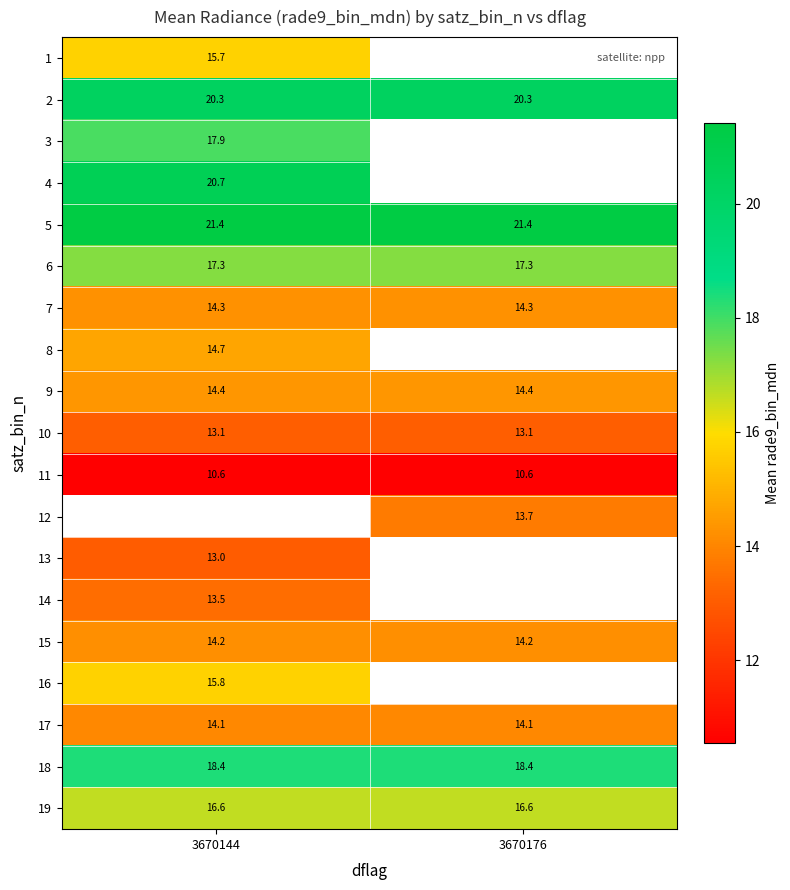

Count the number of categories in the chart.

2